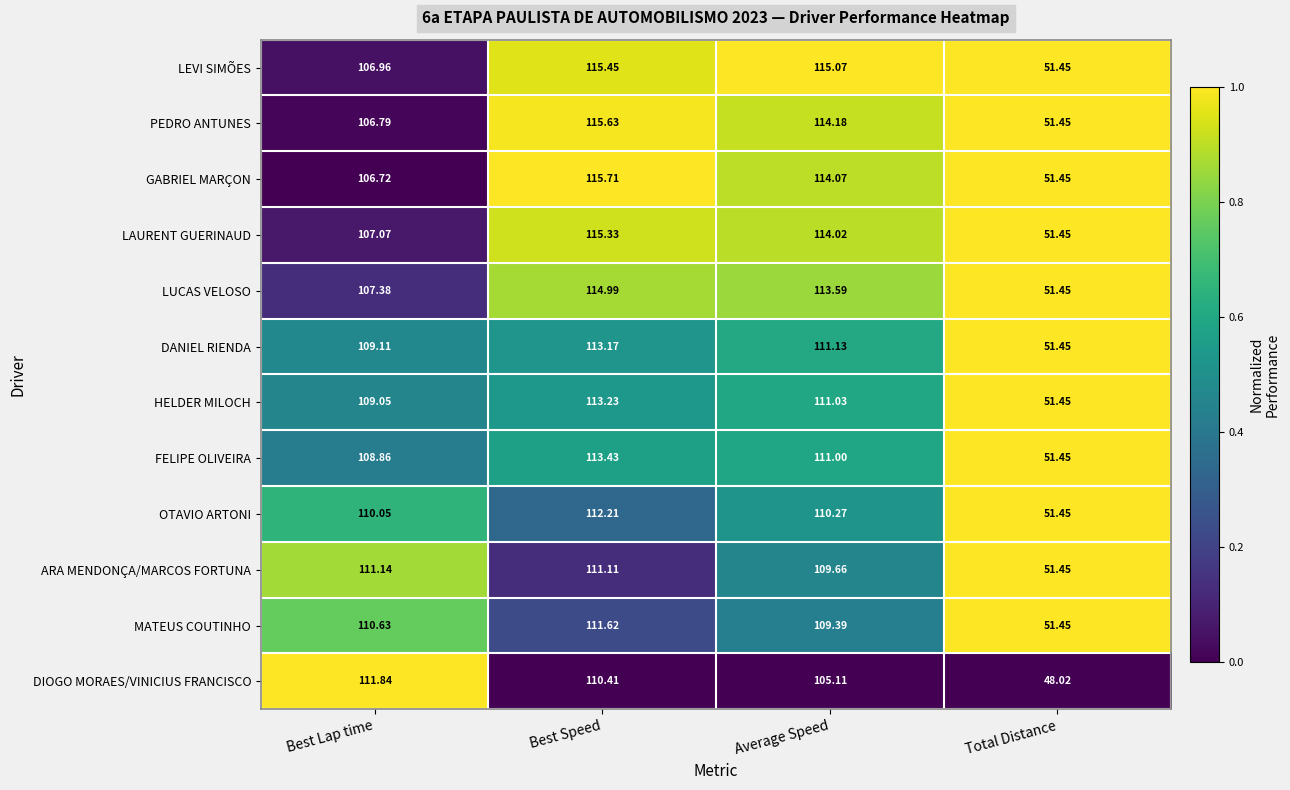

Rank the series at Average Speed from highest to lowest value.

LEVI SIMÕES, PEDRO ANTUNES, GABRIEL MARÇON, LAURENT GUERINAUD, LUCAS VELOSO, DANIEL RIENDA, HELDER MILOCH, FELIPE OLIVEIRA, OTAVIO ARTONI, ARA MENDONÇA/MARCOS FORTUNA, MATEUS COUTINHO, DIOGO MORAES/VINICIUS FRANCISCO